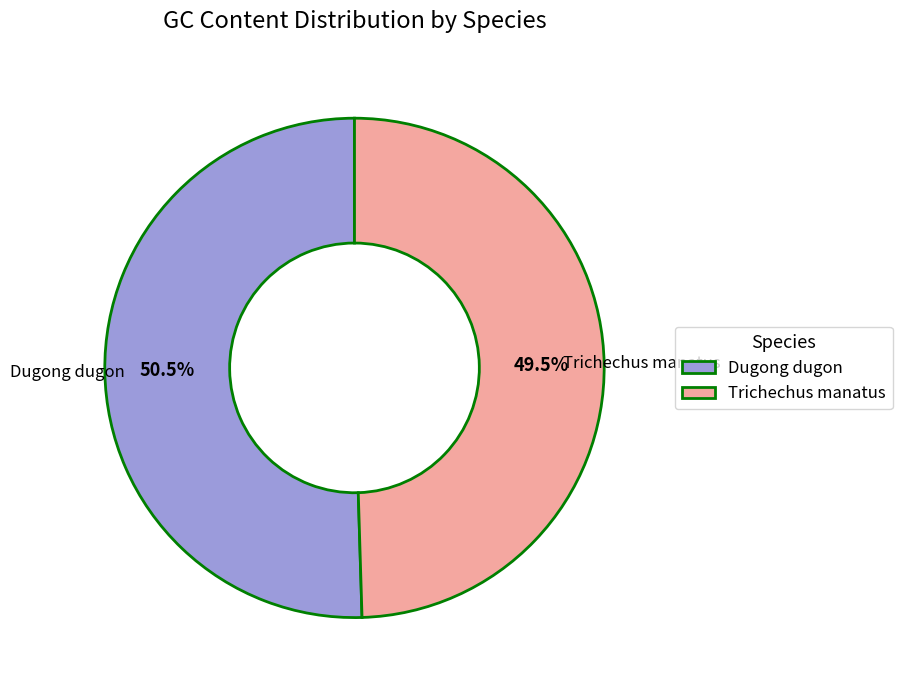

What percentage is NOT represented by Dugong dugon?

49.5%